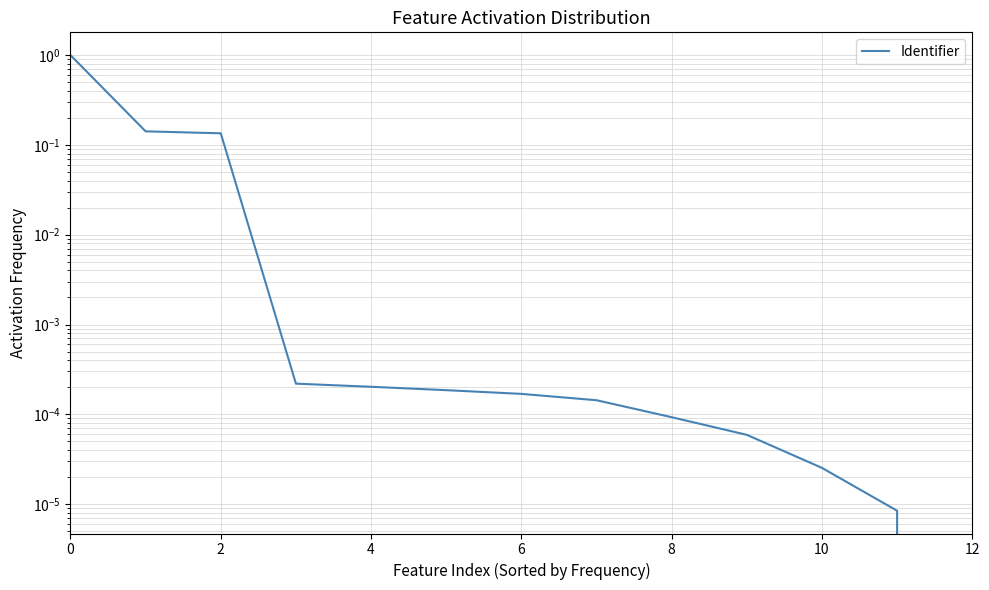

What is the greatest value displayed?

1.0